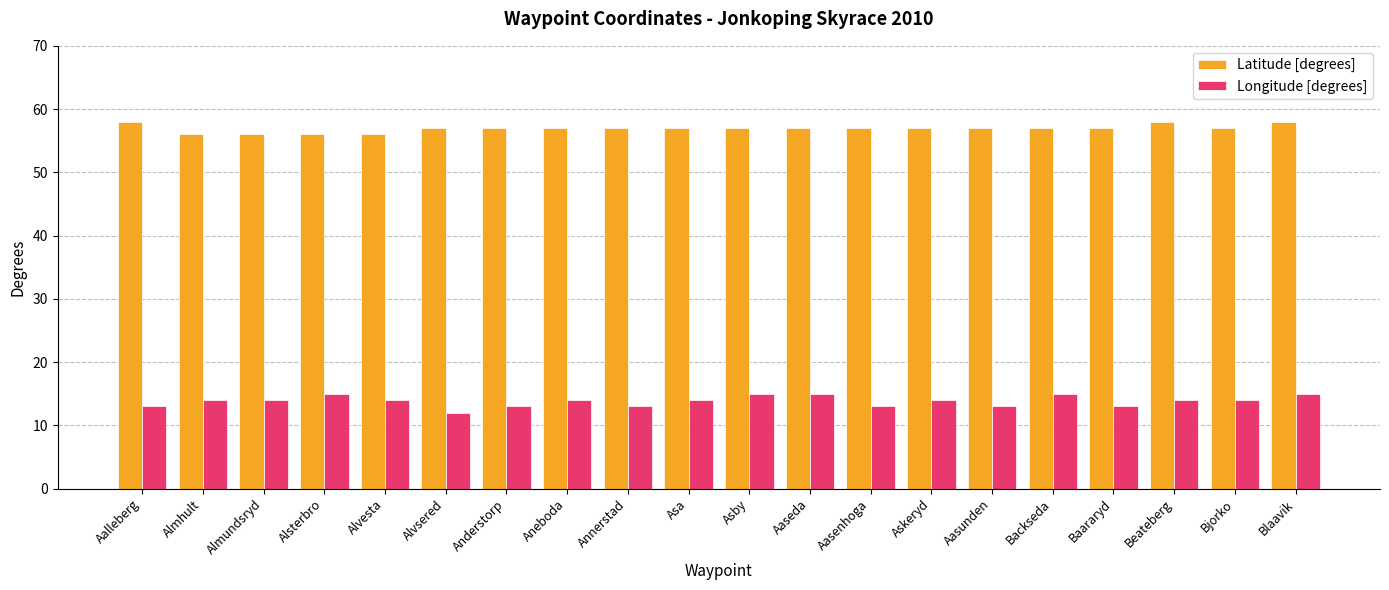

List the series in order of their peak value, highest first.

Latitude [degrees], Longitude [degrees]